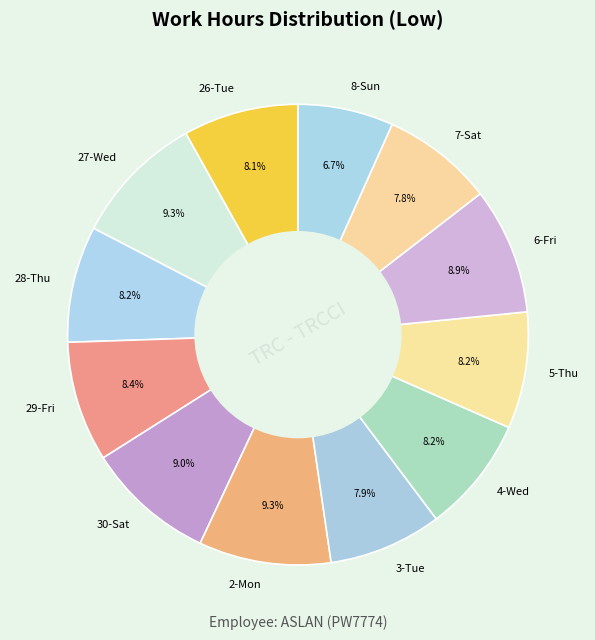

Count the number of slices in the pie.

12